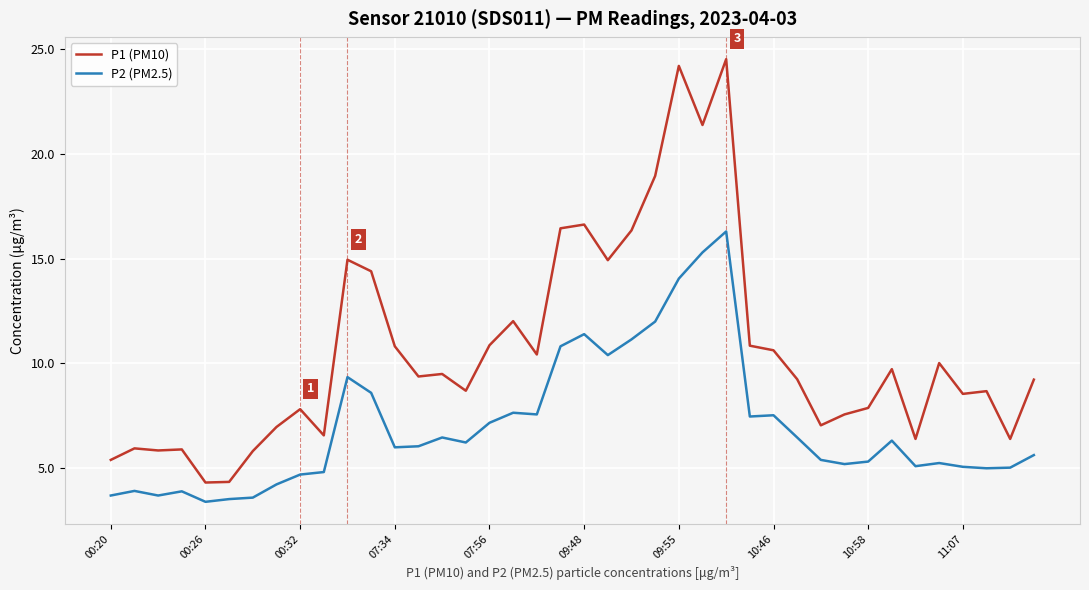

In P1 (PM10), how many points are lower than both neighbors (excluding endpoints)?

12